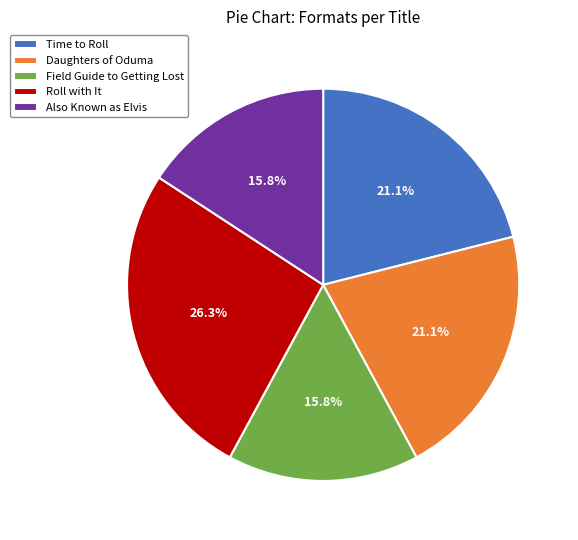

Does Daughters of Oduma account for over 50% of the chart?

No